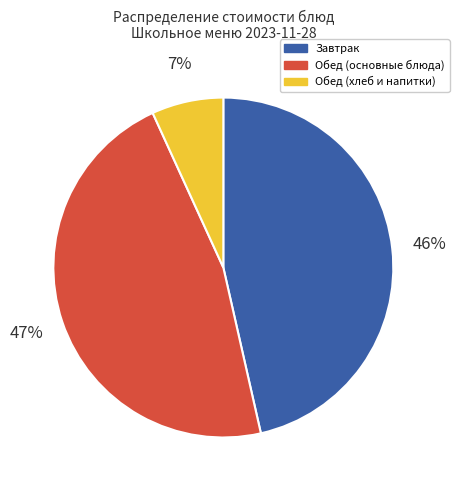

Do Завтрак and Обед (хлеб и напитки) together represent more than half of the pie?

Yes